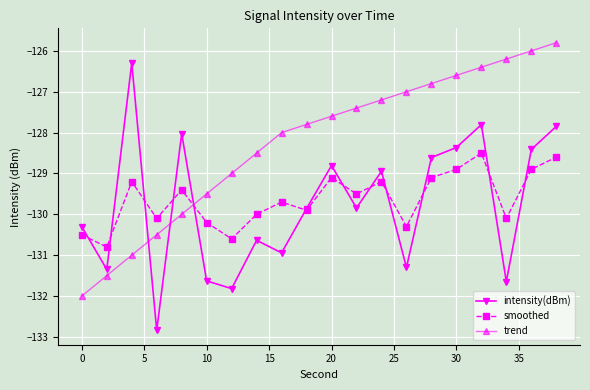

Rank the series by their maximum value, from lowest to highest.

smoothed, intensity(dBm), trend